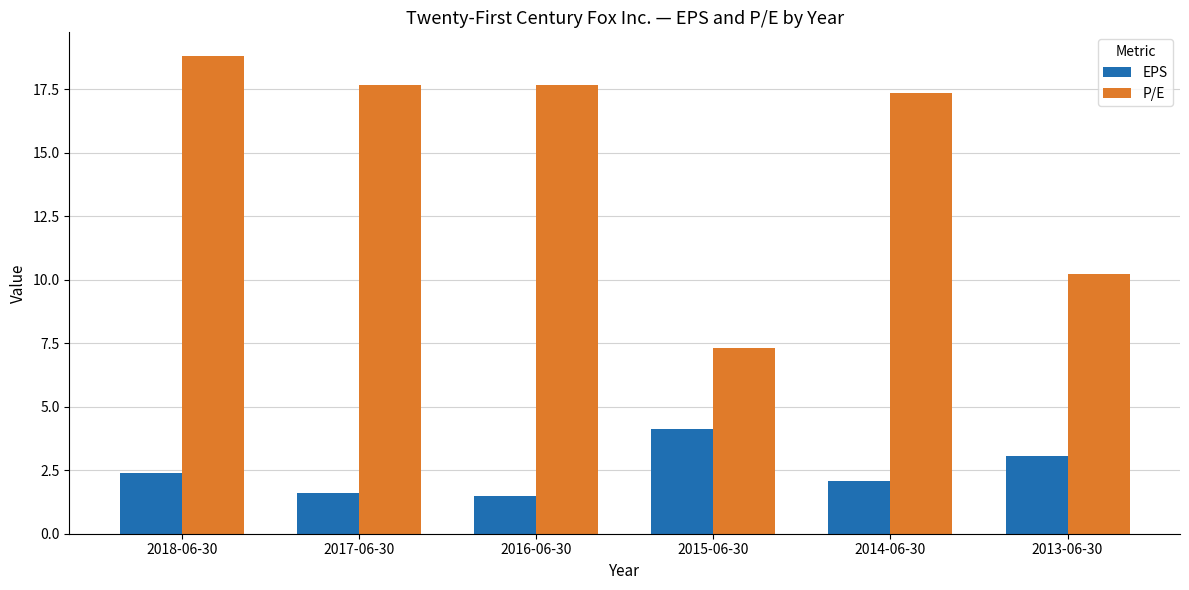

Reading right to left, transcribe all the data shown in this chart.

EPS: 3.1	2.1	4.1	1.5	1.6	2.4
P/E: 10.2	17.4	7.3	17.7	17.7	18.8